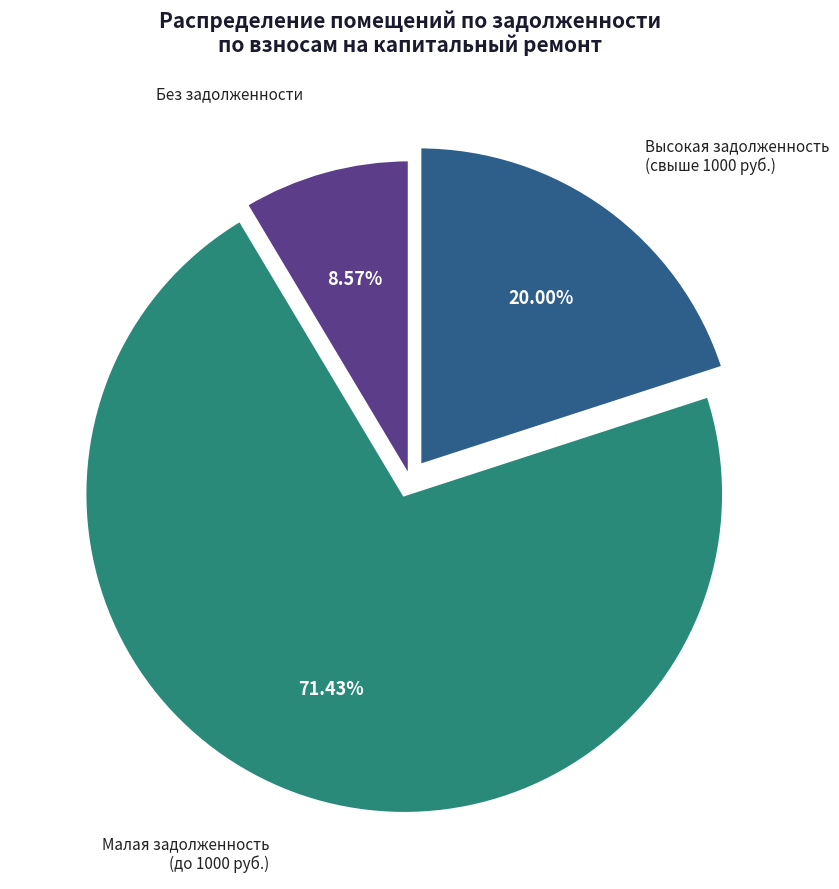

How many segments does this pie chart have?

3